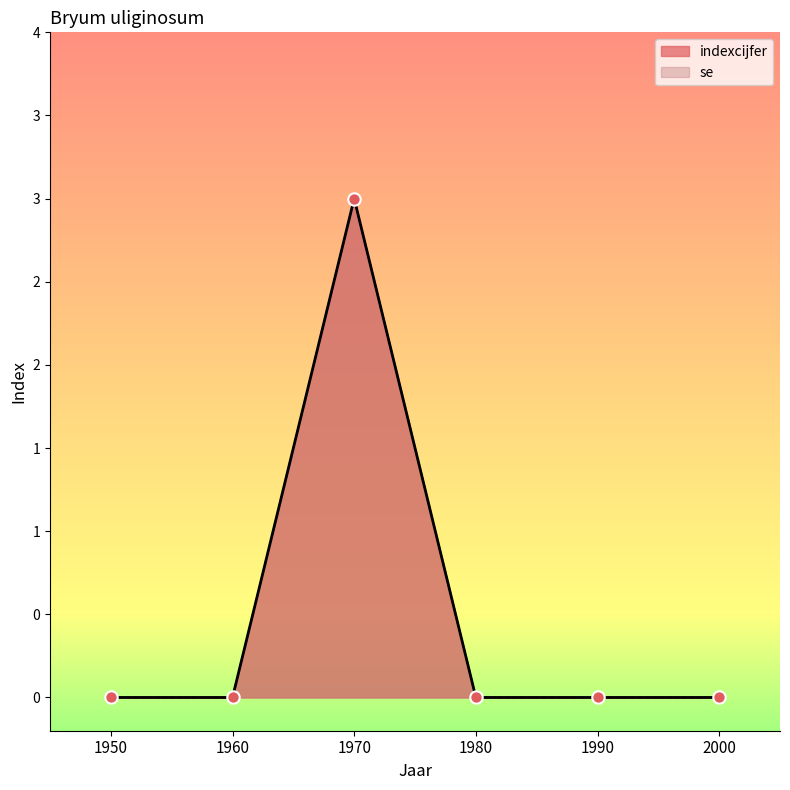

Which has a higher value, 1990 or 1970?

1970